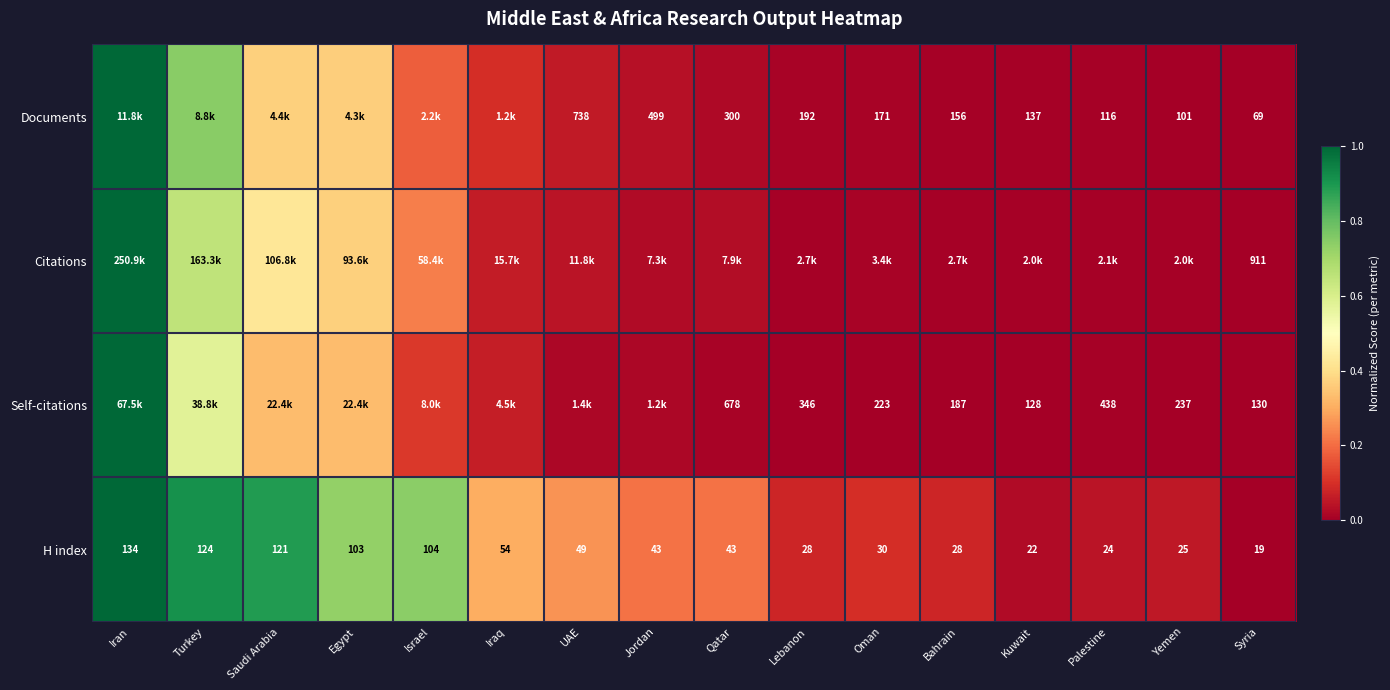

Which category has the lowest value in the H index series?

Syria